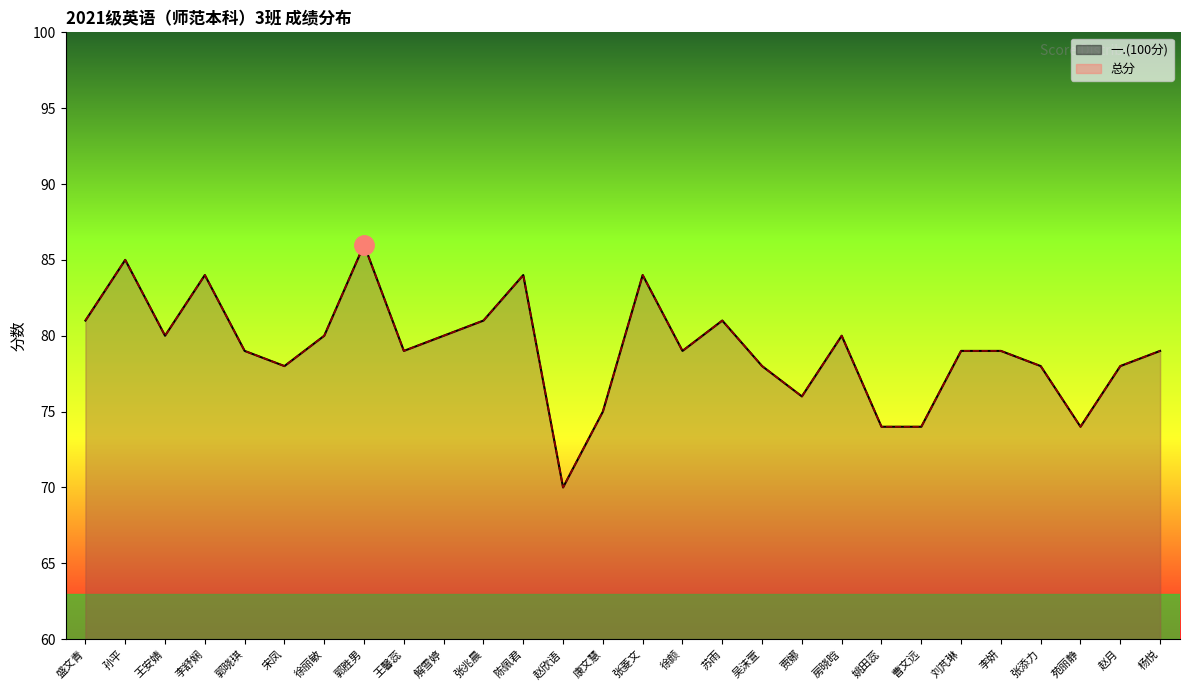

Reading left to right, extract all data points from this chart.

一.(100分): 盛文青=81	孙平=85	王安婧=80	李舒娴=84	郭晓琪=79	宋凤=78	徐丽敏=80	郭胜男=86	王馨蕊=79	解雪婷=80	张兆晨=81	陈佩君=84	赵欣语=70	康文慧=75	张菱文=84	徐颜=79	苏雨=81	吴沫萱=78	贾娜=76	房晓晗=80	姚田蕊=74	曹文远=74	刘芃琳=79	李妍=79	张添力=78	苑丽静=74	赵月=78	杨悦=79
总分: 盛文青=81	孙平=85	王安婧=80	李舒娴=84	郭晓琪=79	宋凤=78	徐丽敏=80	郭胜男=86	王馨蕊=79	解雪婷=80	张兆晨=81	陈佩君=84	赵欣语=70	康文慧=75	张菱文=84	徐颜=79	苏雨=81	吴沫萱=78	贾娜=76	房晓晗=80	姚田蕊=74	曹文远=74	刘芃琳=79	李妍=79	张添力=78	苑丽静=74	赵月=78	杨悦=79